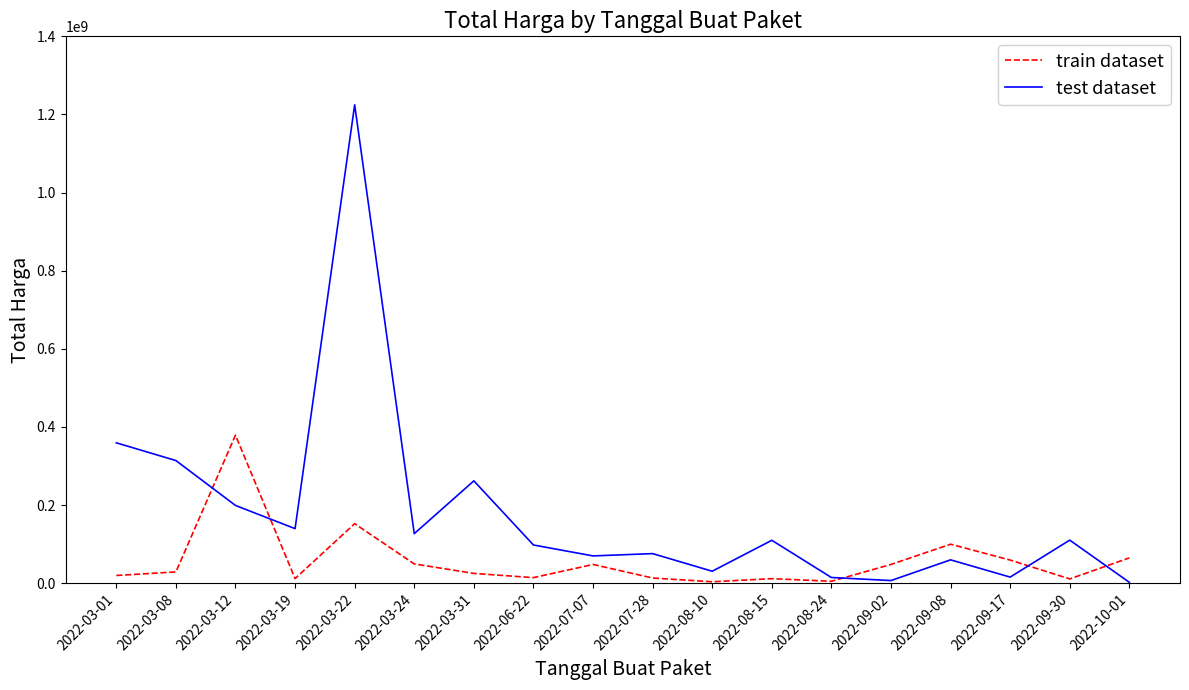

Count the number of categories in the chart.

18